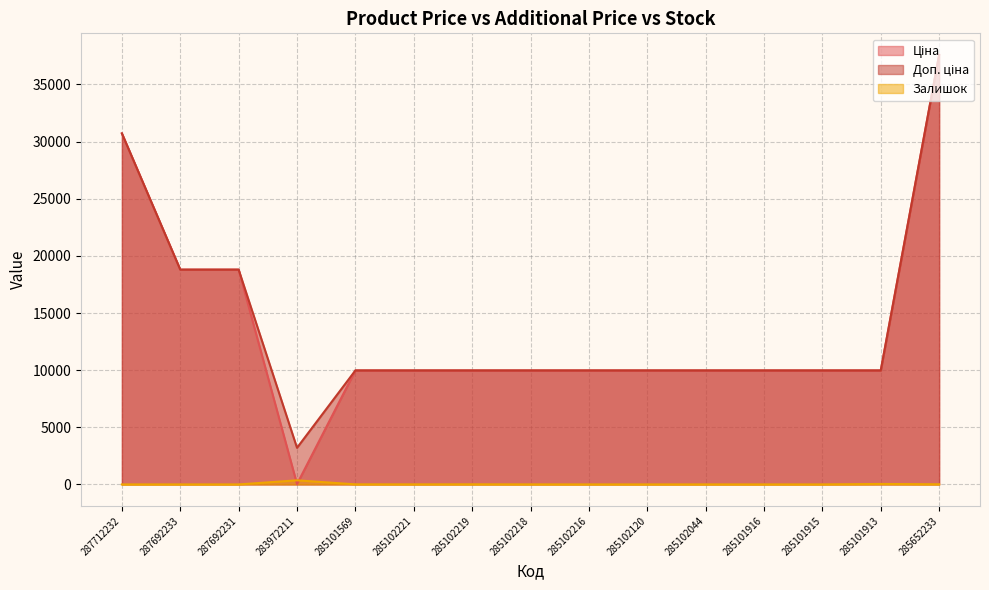

Which series changed the most between 285102219 and 285101913?

Залишок